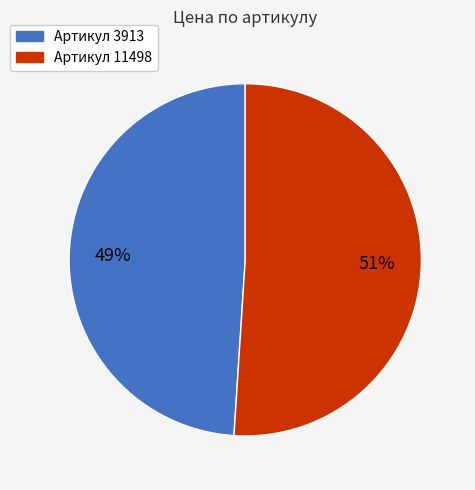

To the nearest percent, what is the average slice percentage?

50%